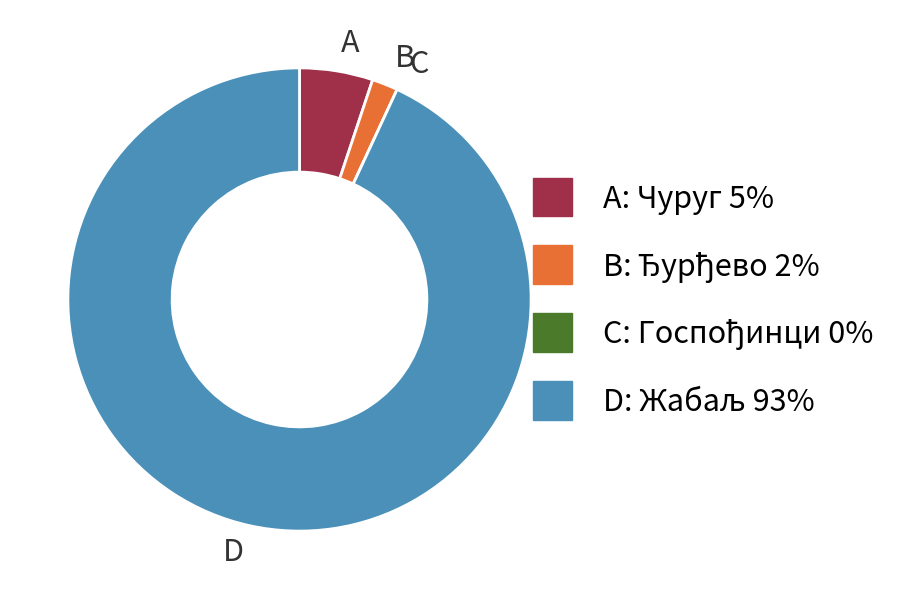

The A slice represents 5% of the pie. True or false?

True